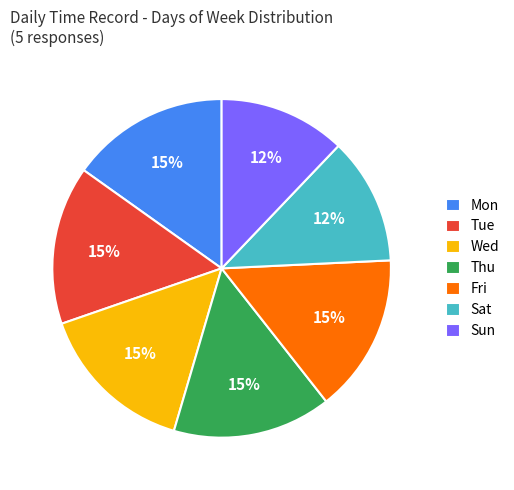

How many segments does this pie chart have?

7